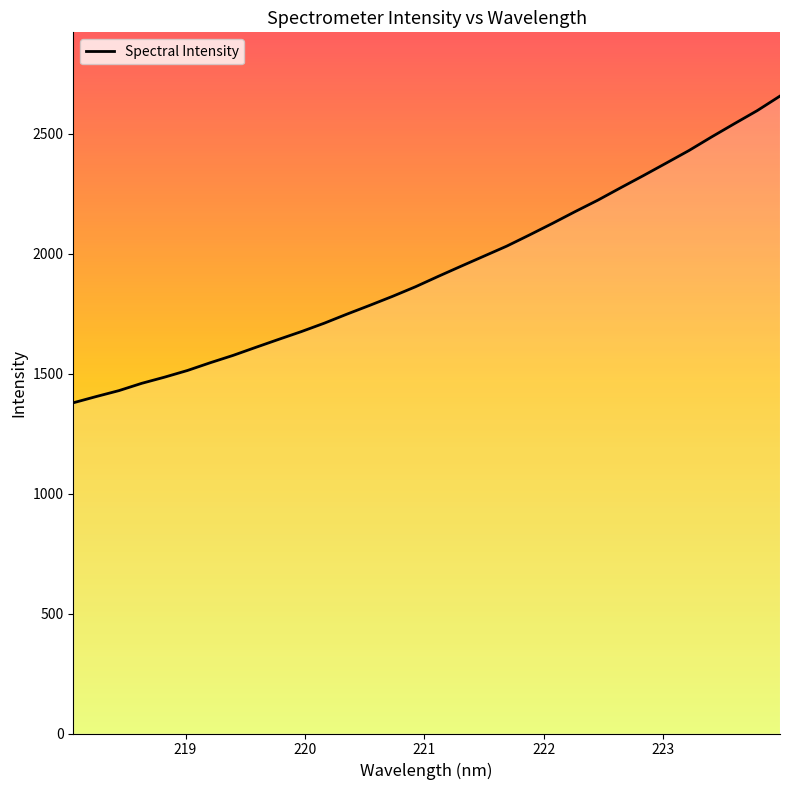

What is the maximum value shown in the chart?

2656.3